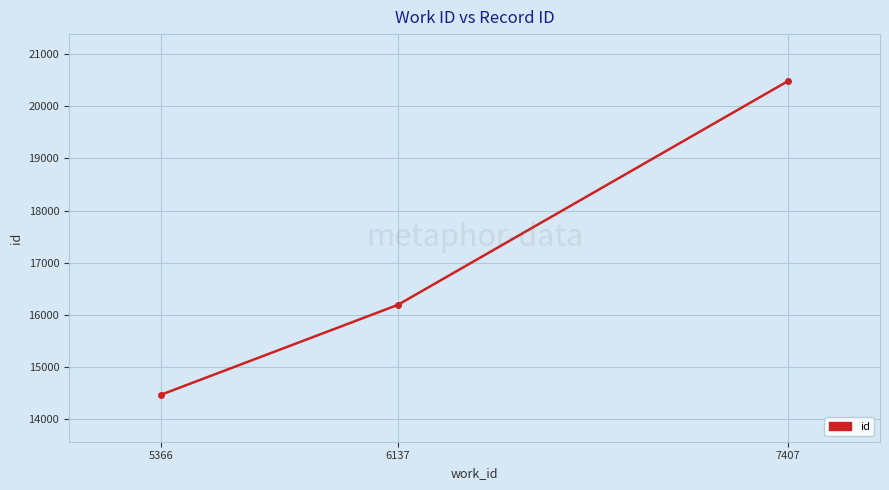

Which label corresponds to the largest value in the chart?

7407